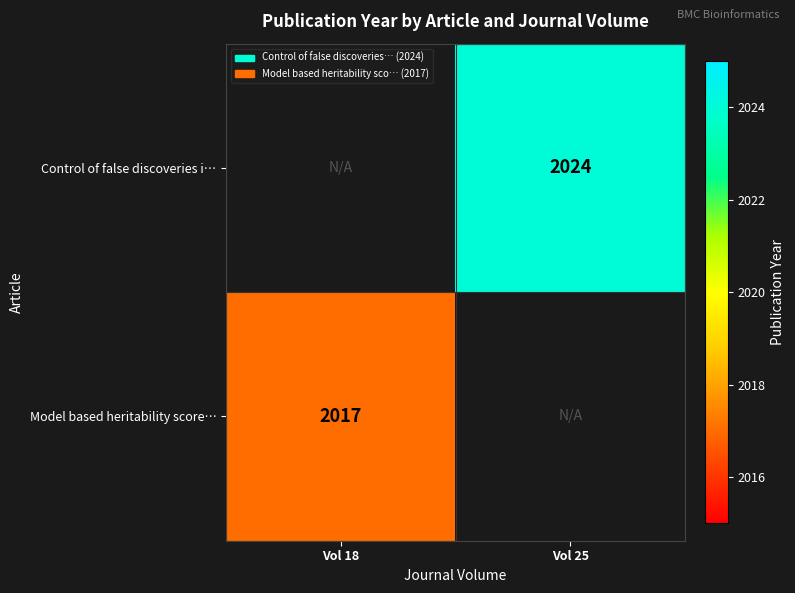

True or false: Model based heritability score… has a value of 502 at Vol 18.

False